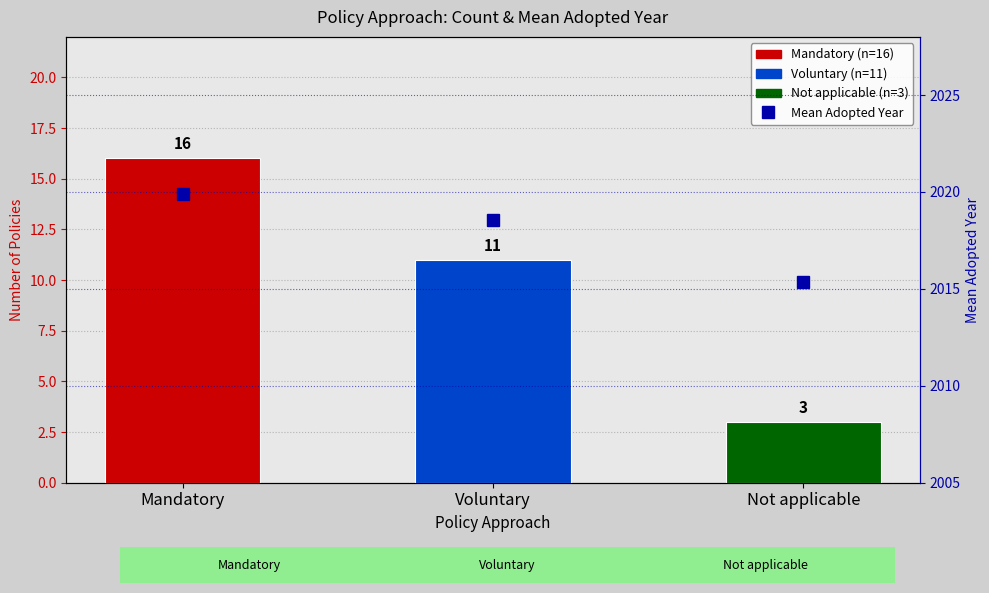

At which label does the data first exceed 2018?

Mandatory